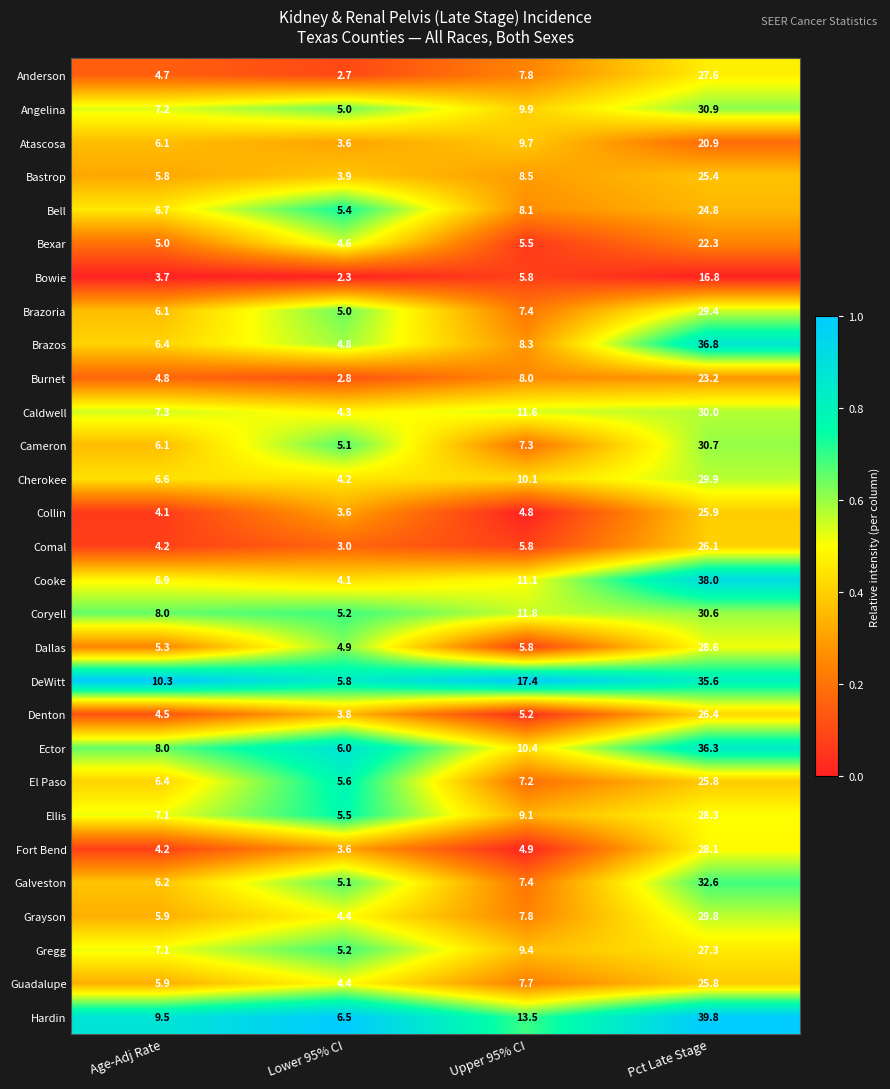

Which series has the widest spread of values?

Cooke